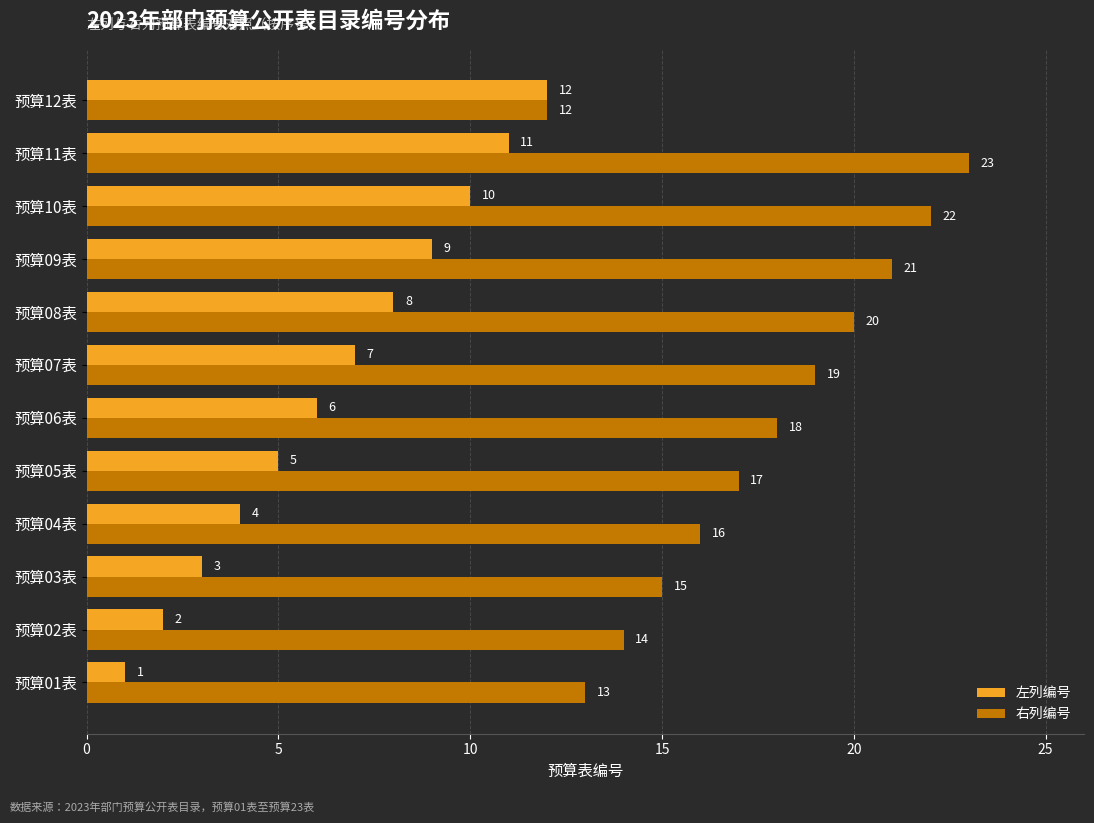

What is the difference between the 左列编号 values at 预算03表 and 预算07表?

4